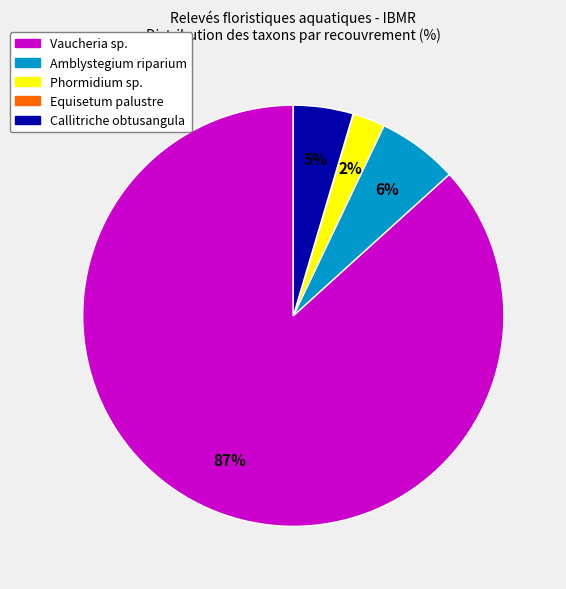

To the nearest percent, what portion does Callitriche obtusangula represent?

5%